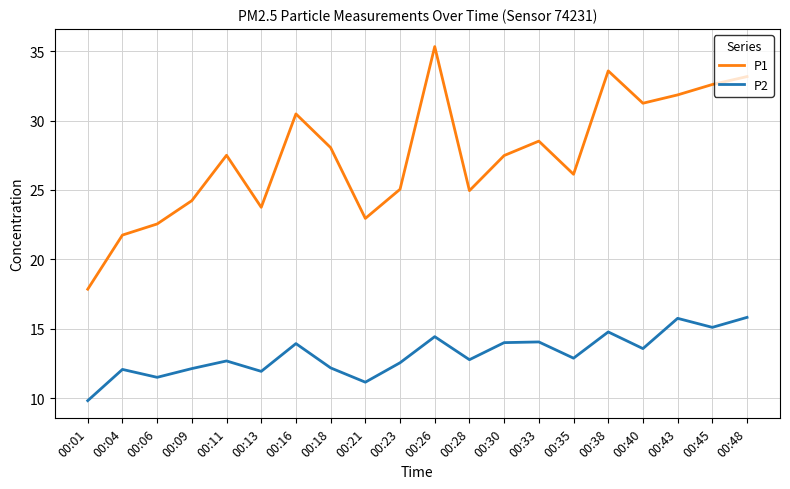

True or false: P2 and P1 intersect in this chart.

False